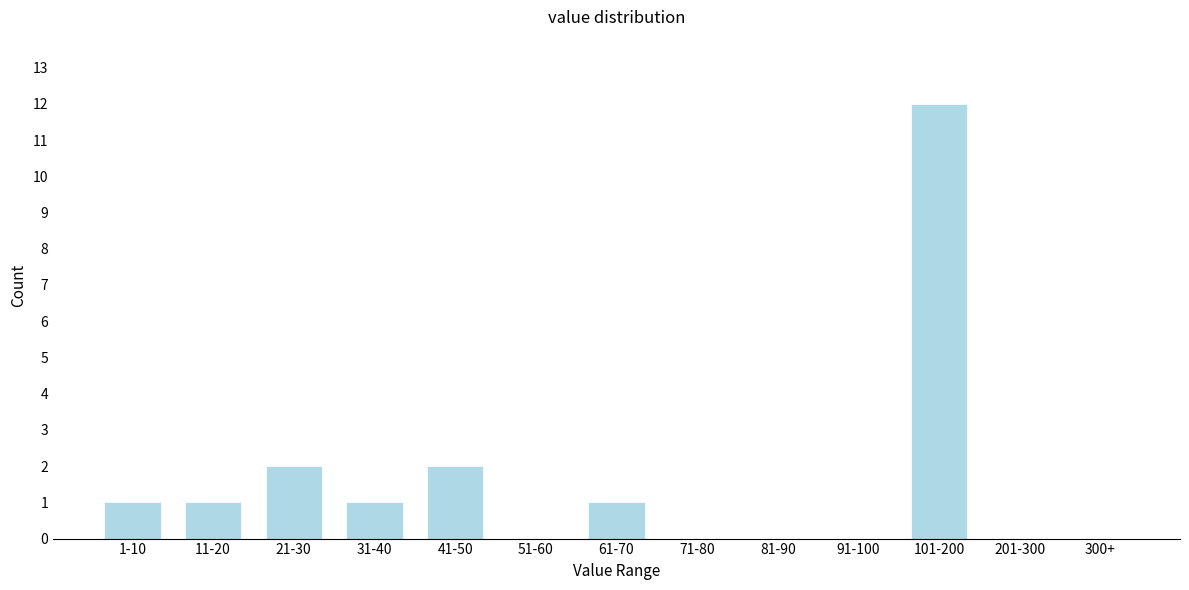

Reading right to left, extract all data points from this chart.

300+=0	201-300=0	101-200=12	91-100=0	81-90=0	71-80=0	61-70=1	51-60=0	41-50=2	31-40=1	21-30=2	11-20=1	1-10=1